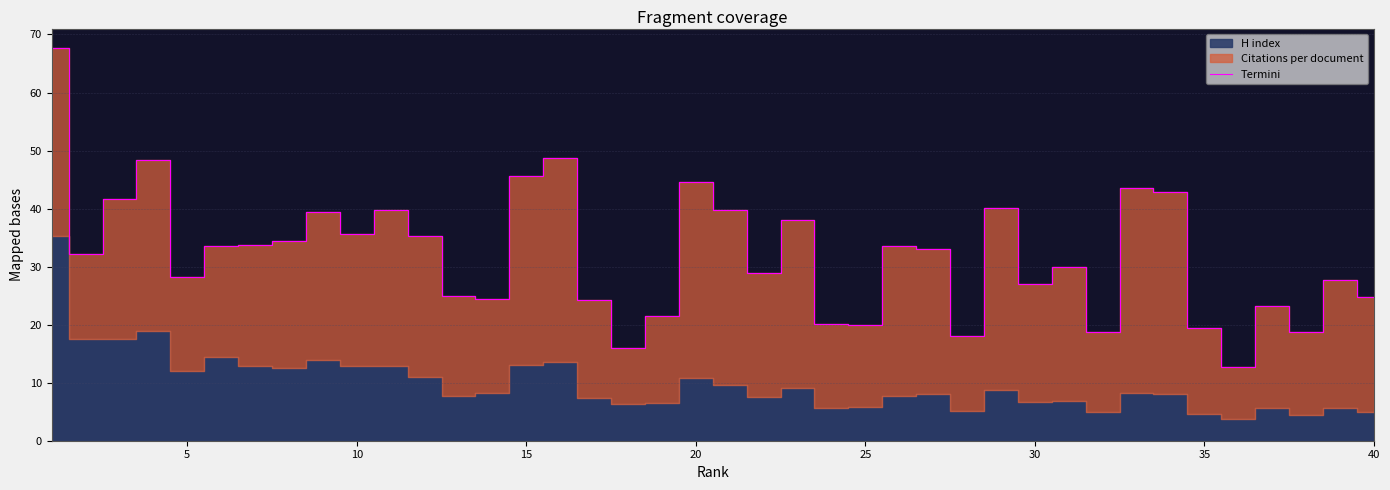

What is the minimum value for Termini?

12.6